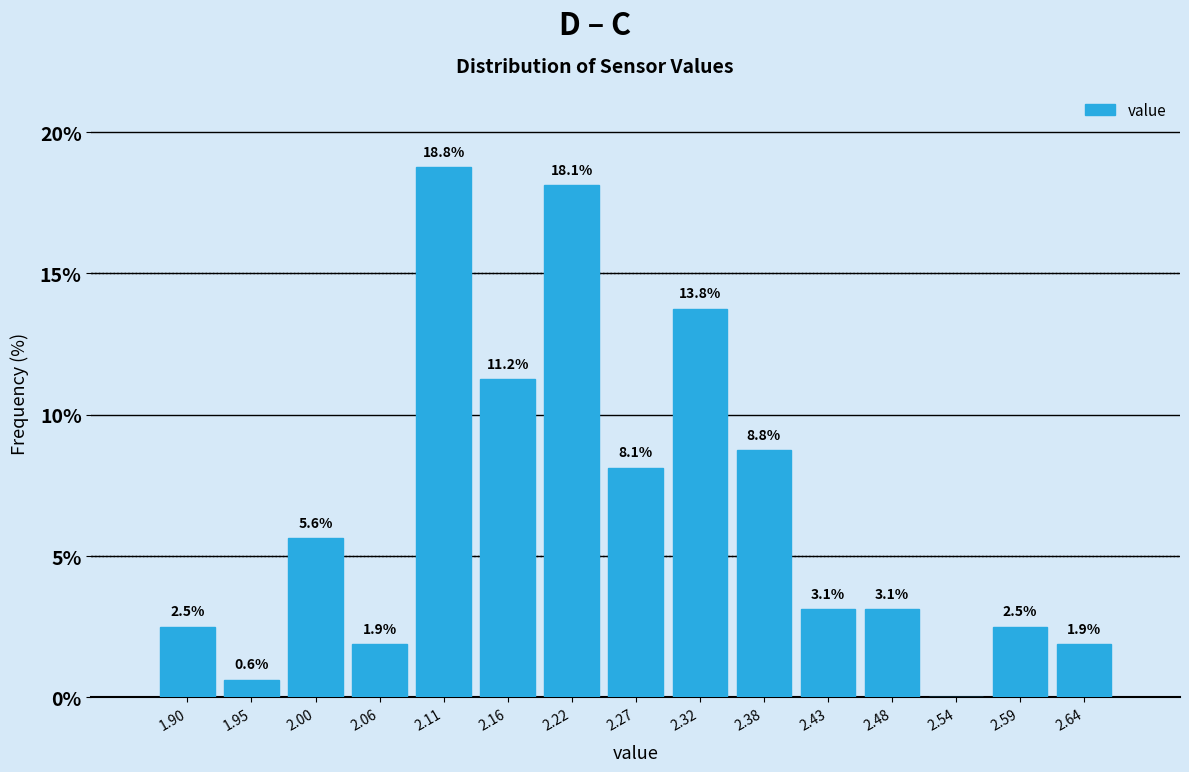

Which range on the x-axis has the tallest bar?

2.08 to 2.14